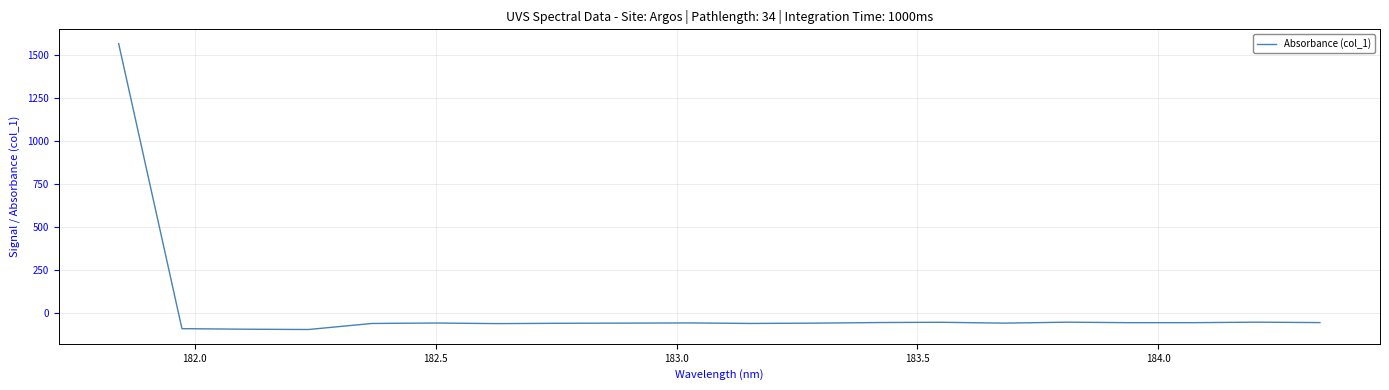

Does the chart have visible grid lines?

Yes